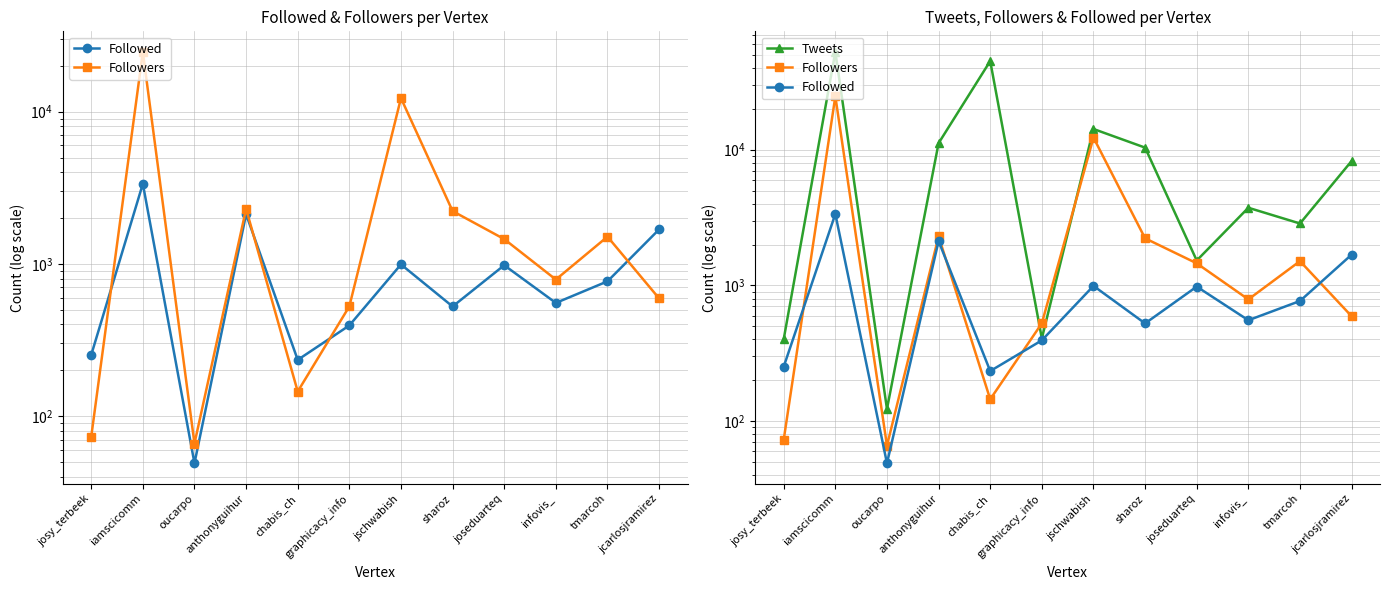

What are all the series names shown in the legend?

Followed, Followers, Tweets